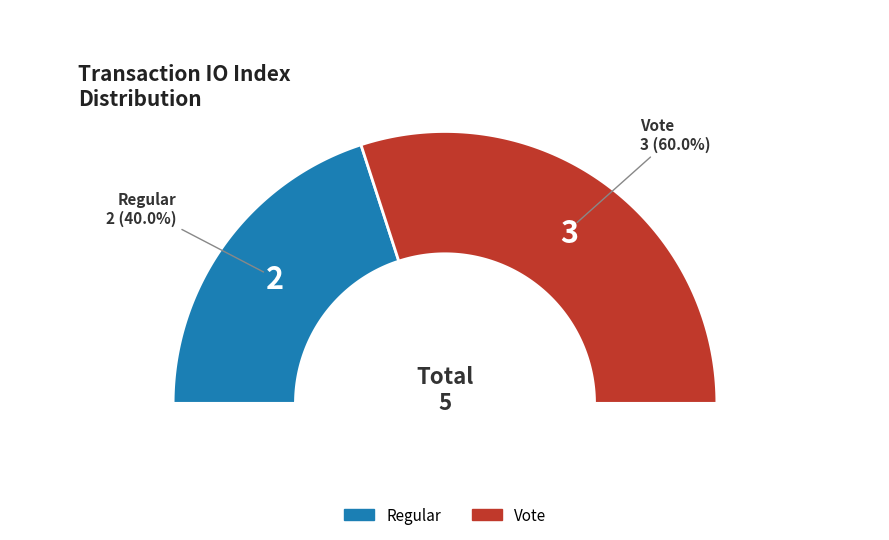

To the nearest percent, what percentage of the pie is Regular (io_index=2)?

40%